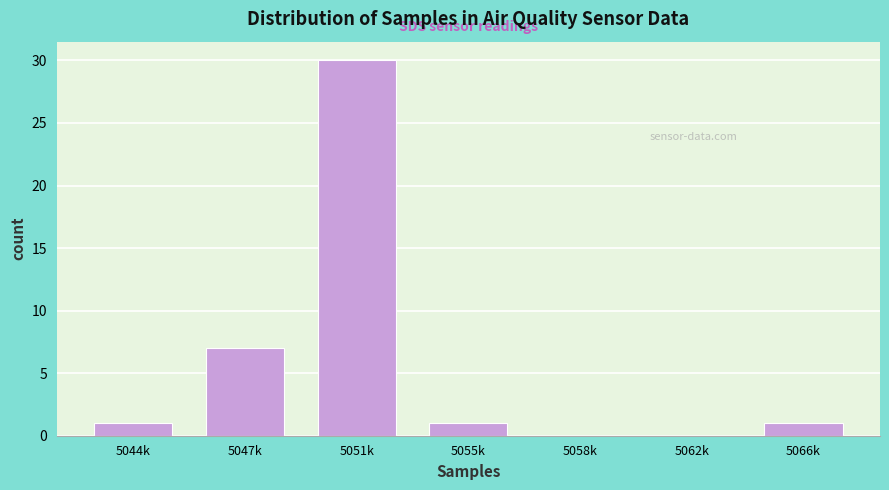

Reading left to right, list all the values displayed in this chart.

5044k=1	5047k=7	5051k=30	5055k=1	5058k=0	5062k=0	5066k=1